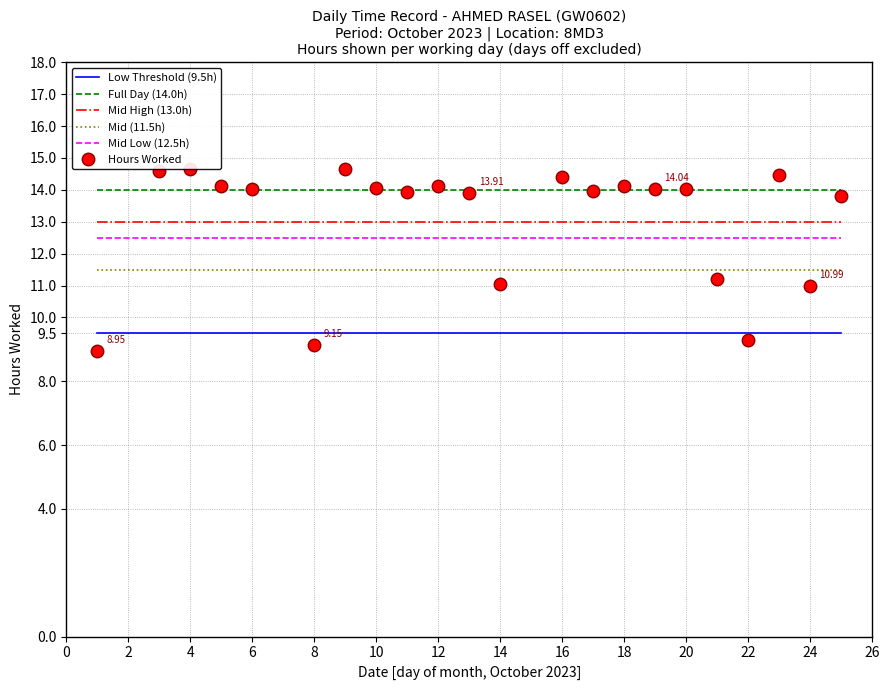

How many distinct data groups are displayed?

6